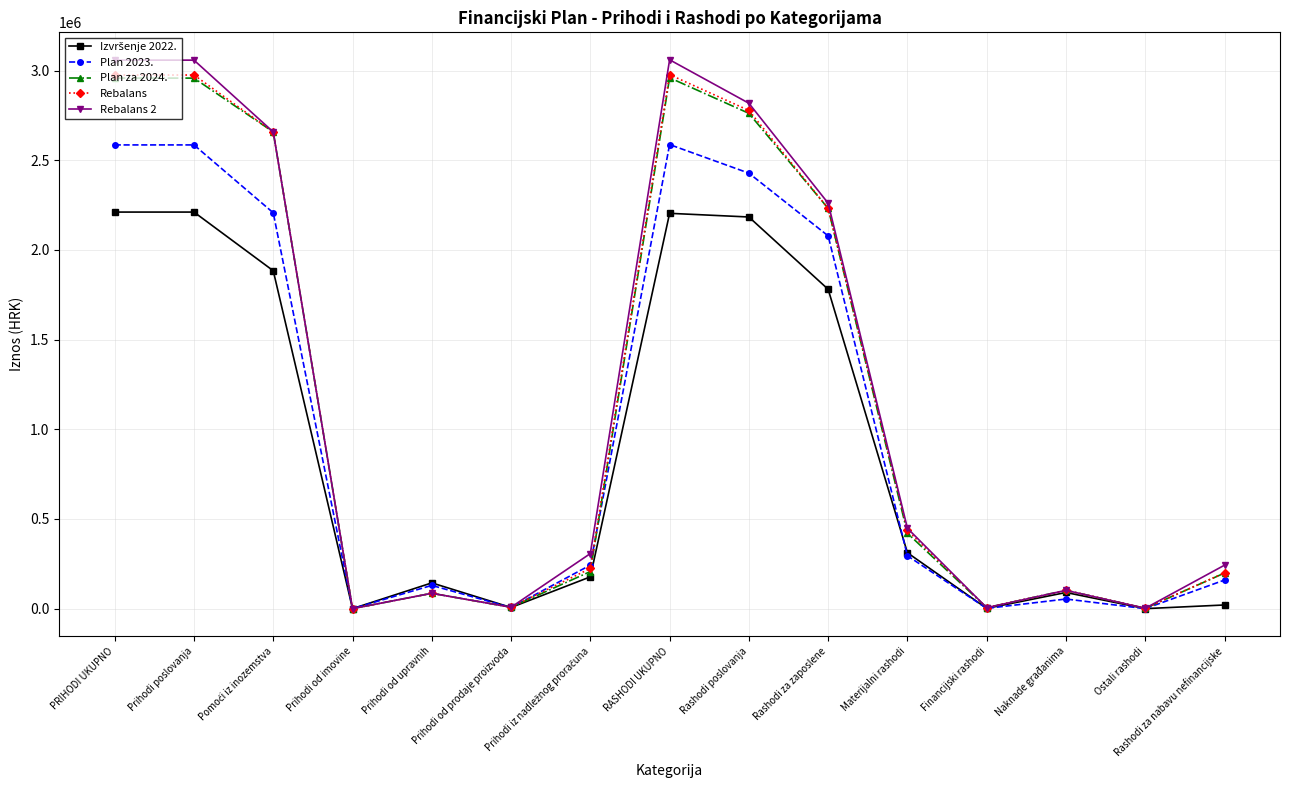

How many lines are shown in the chart?

5